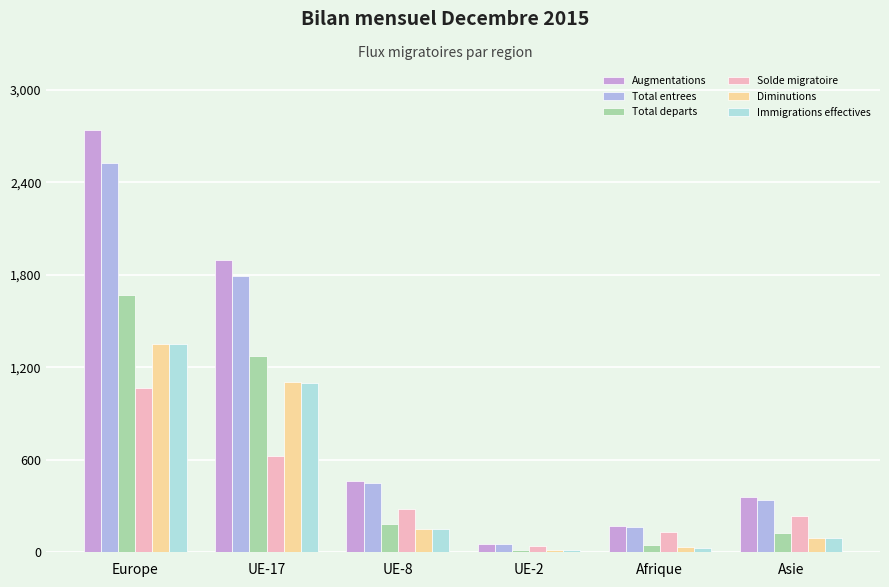

What is the difference between the second highest and minimum values in the Solde migratoire series?

586